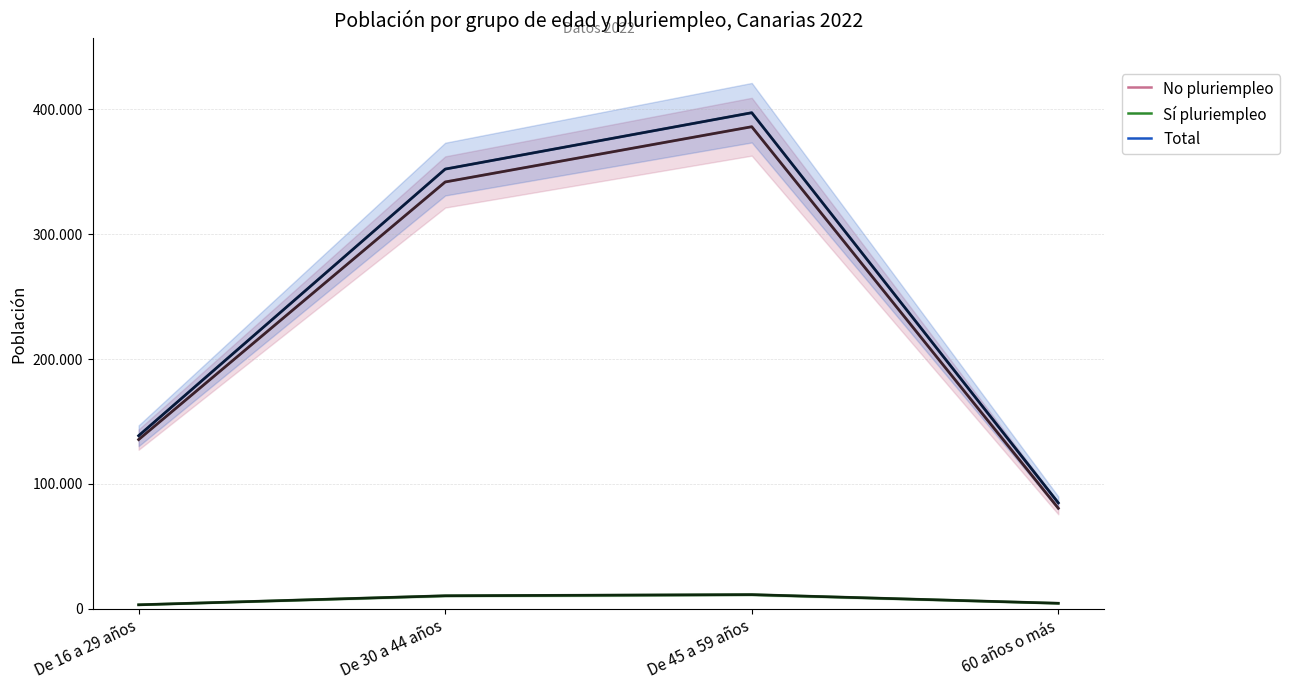

How many Total values are between 138566 and 397371?

3